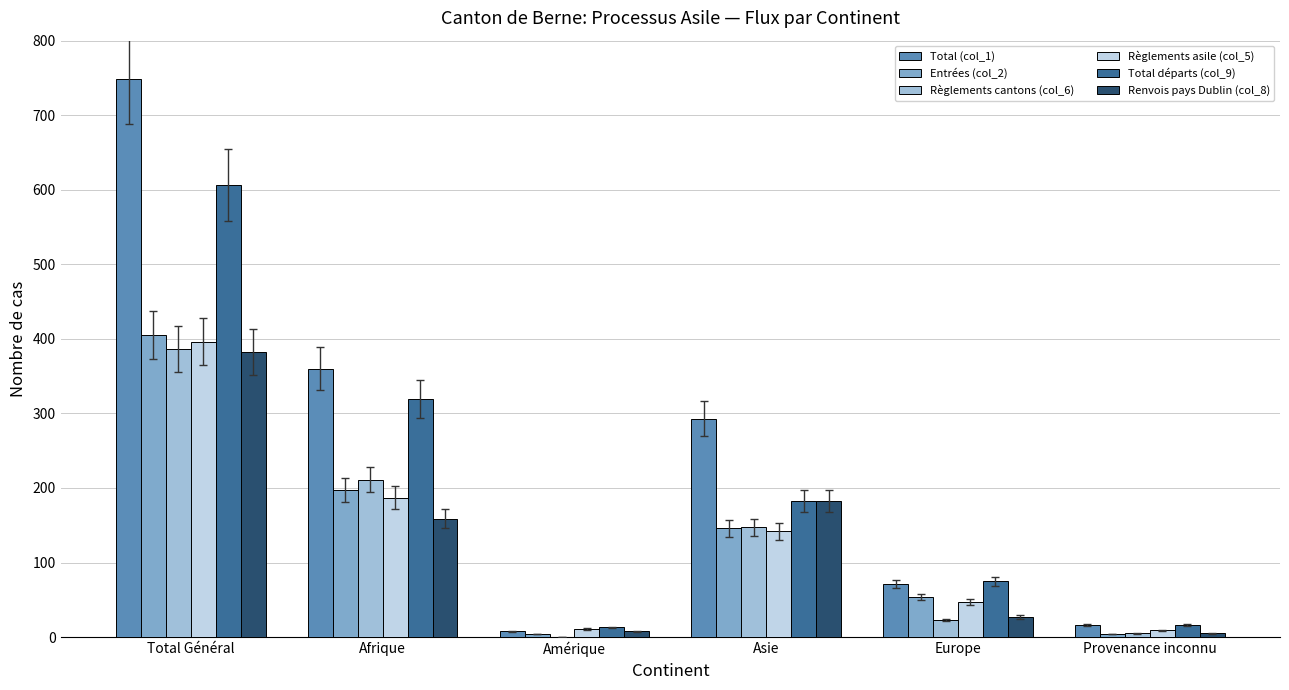

At which category is the sum across all series the highest?

Total Général